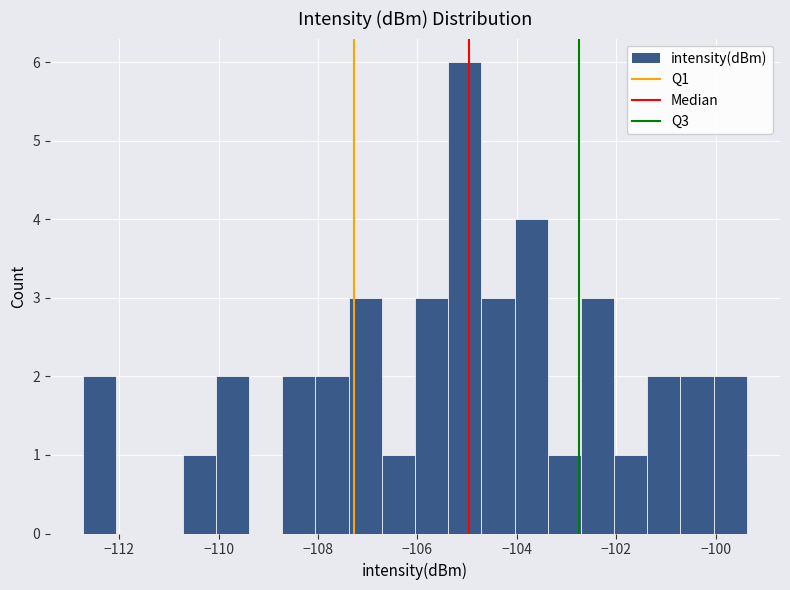

Around what value on the x-axis is the tallest bar? Give the approximate position of its centre, as read against the axis.

-105.0